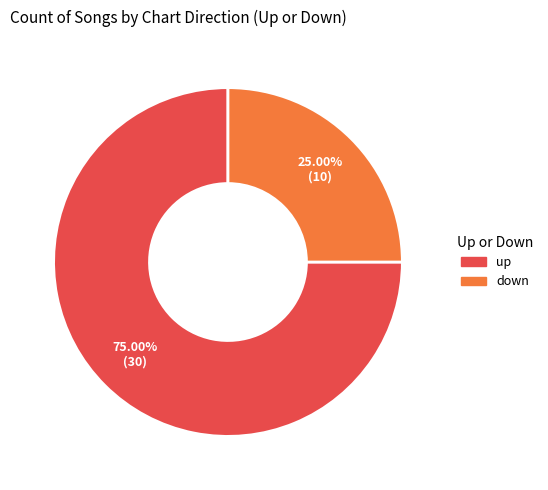

Which slice is the smallest?

down